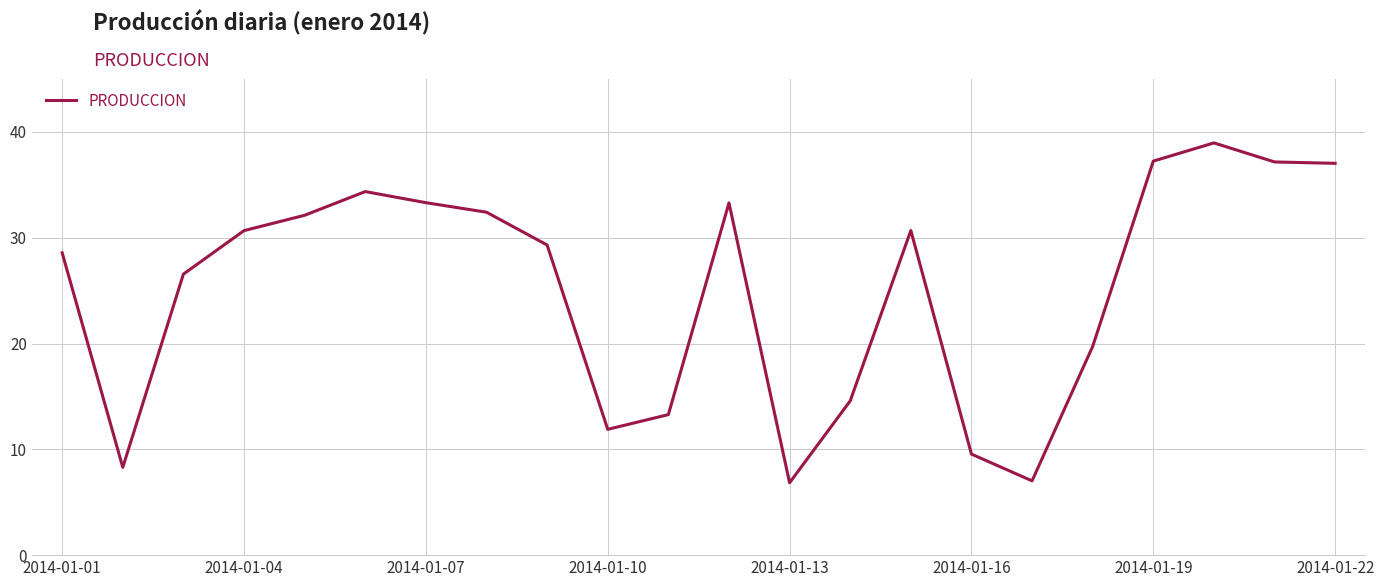

What is the smallest value displayed?

6.8